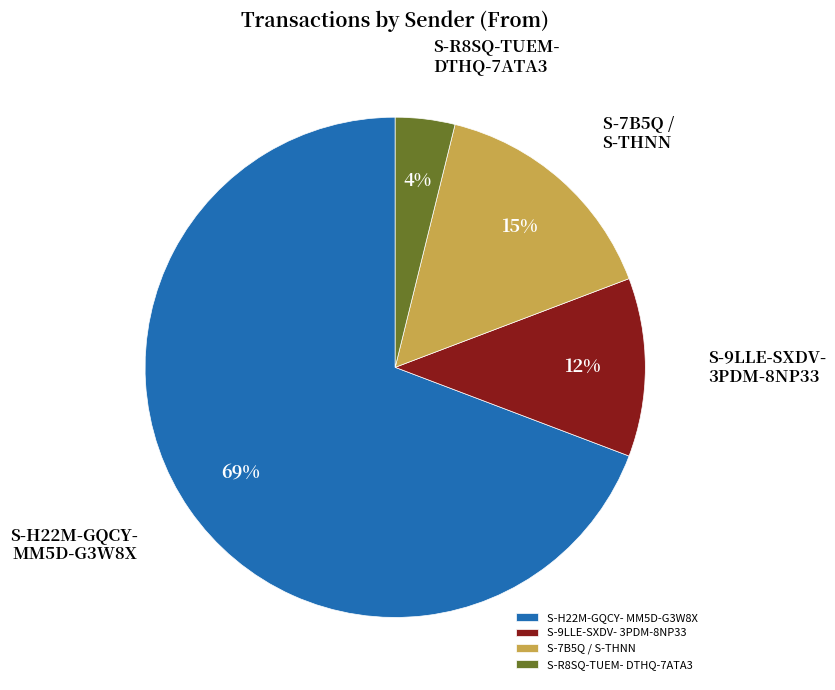

Rank the categories by value from highest to lowest.

S-H22M-GQCY- MM5D-G3W8X, S-7B5Q / S-THNN, S-9LLE-SXDV- 3PDM-8NP33, S-R8SQ-TUEM- DTHQ-7ATA3